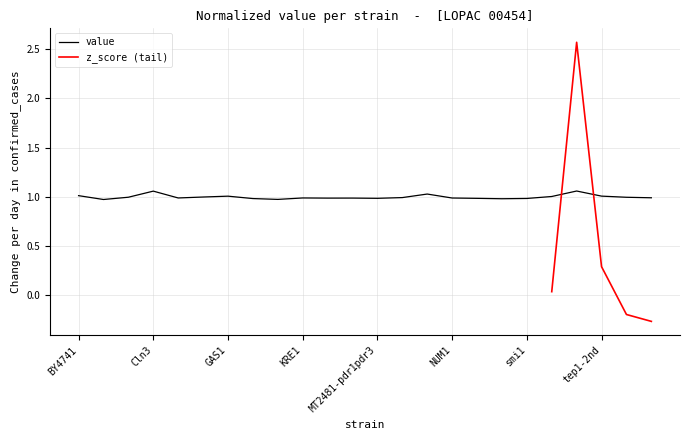

What is the lowest value of the value series?

1.0